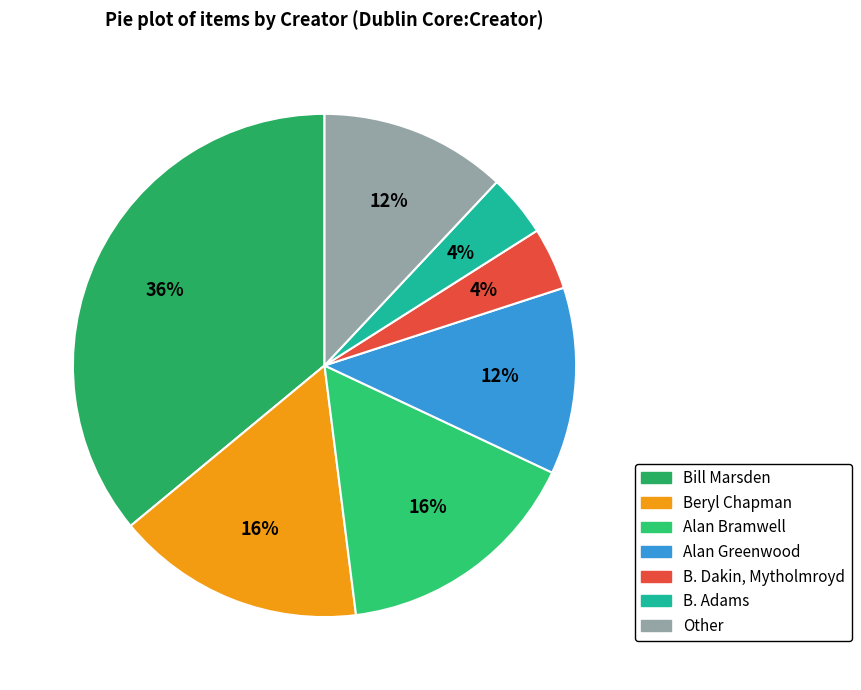

How many slices are in this pie chart?

7